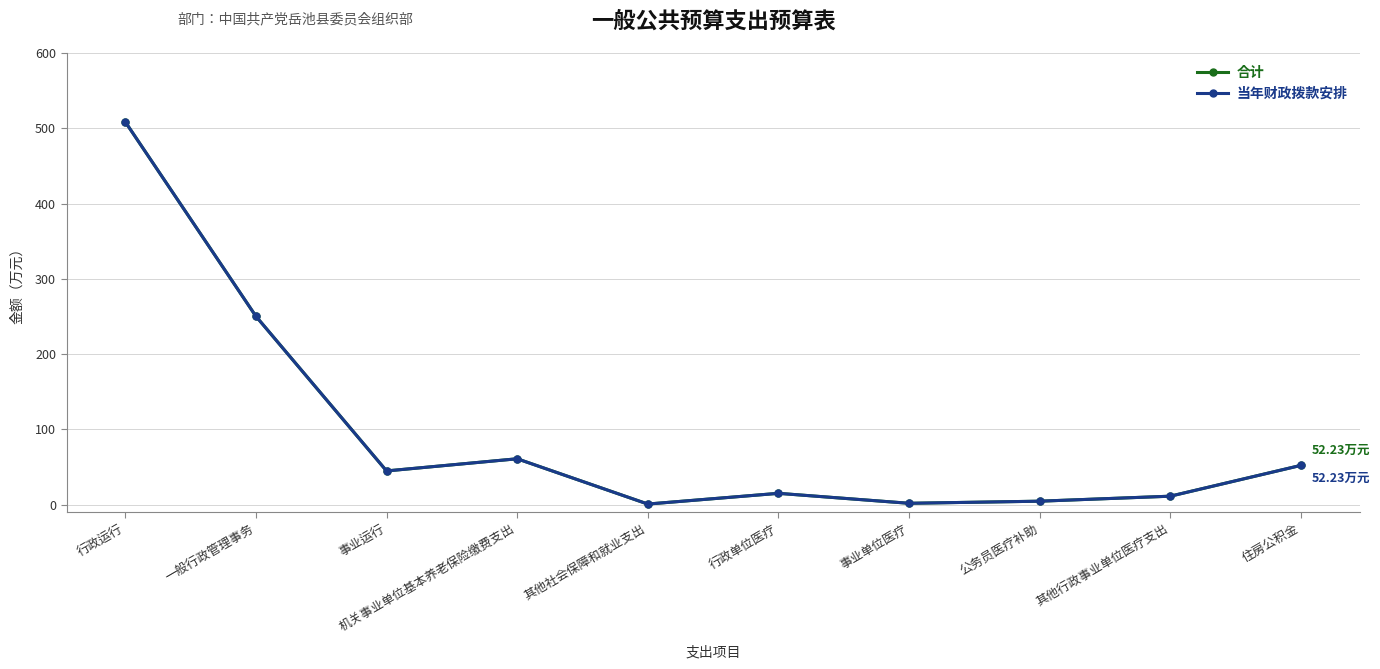

True or false: 当年财政拨款安排 and 合计 intersect in this chart.

False